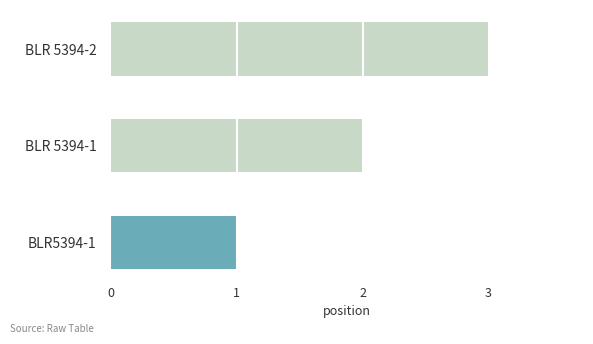

How many values are between 1 and 3?

3